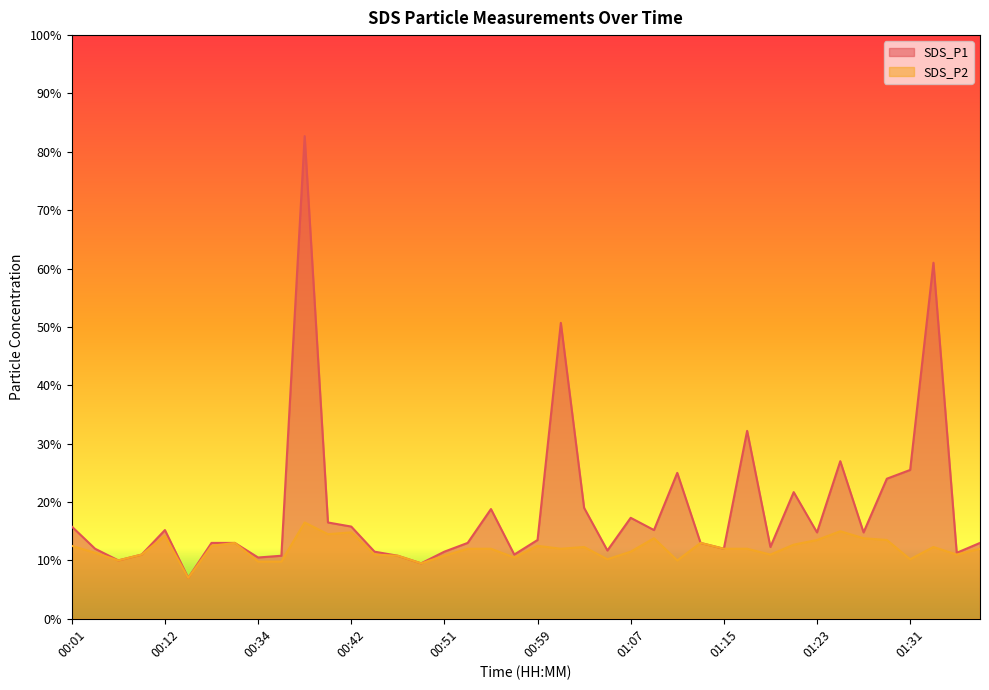

At which label does SDS_P1 first exceed 1?

00:01